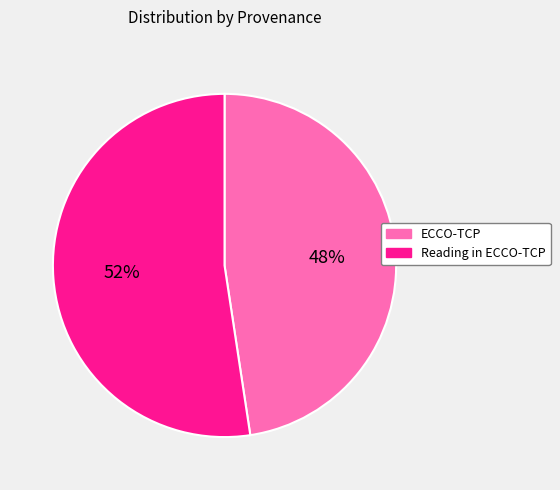

To the nearest percent, what percentage of the pie is Reading in ECCO-TCP?

52%